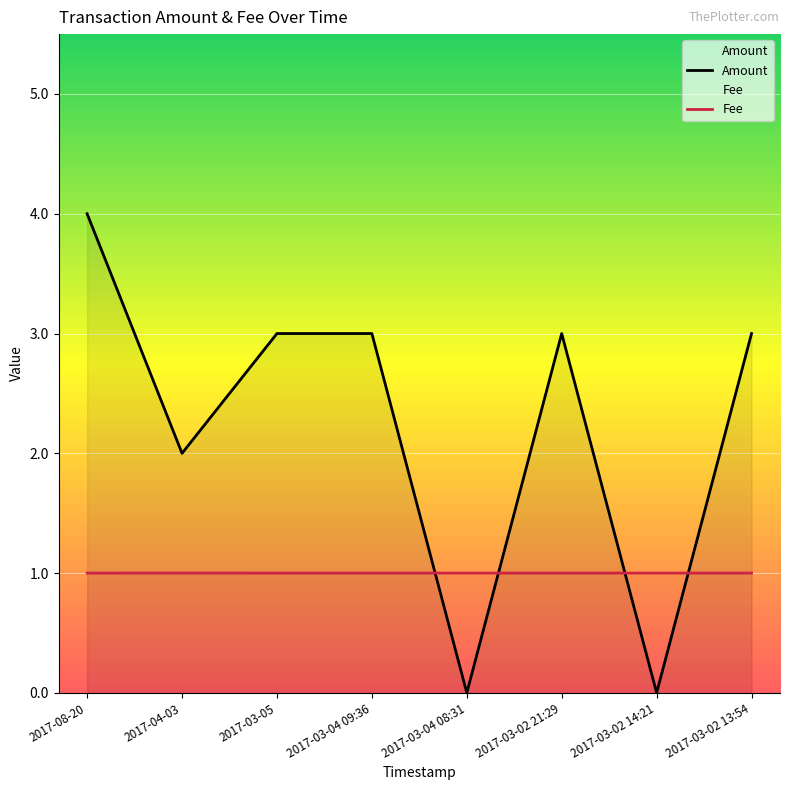

Where is the first local maximum for Fee?

2017-04-03